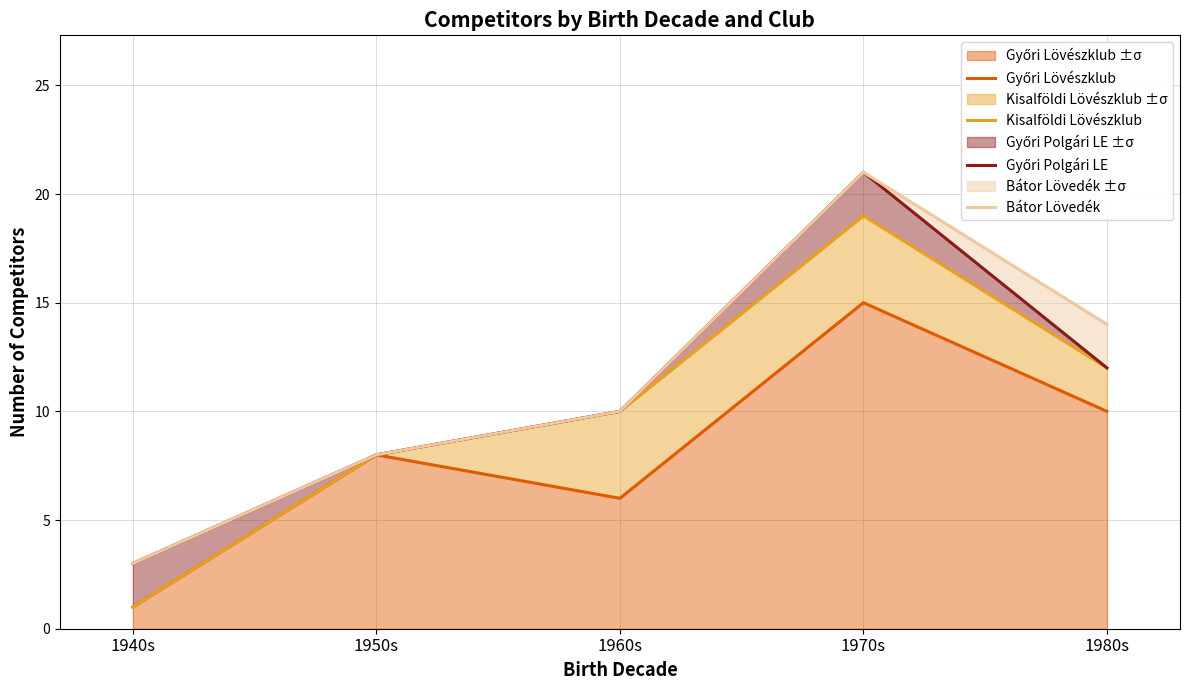

At 1980s, list the series in order from smallest to largest.

Győri Lövészklub, Kisalföldi Lövészklub, Győri Polgári LE, Bátor Lövedék